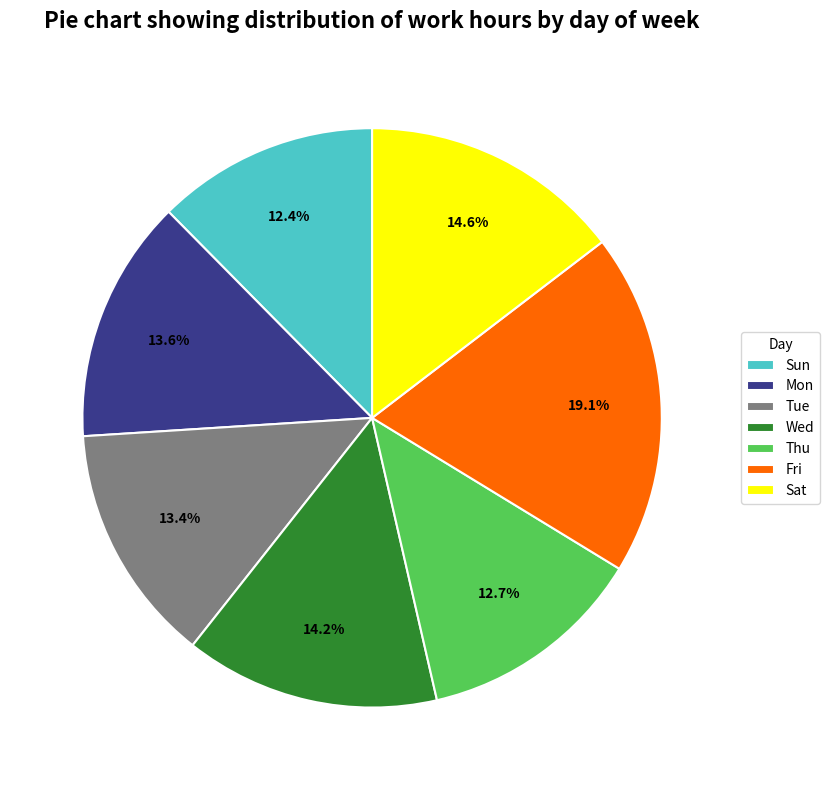

Which category has the biggest portion of the pie?

Fri